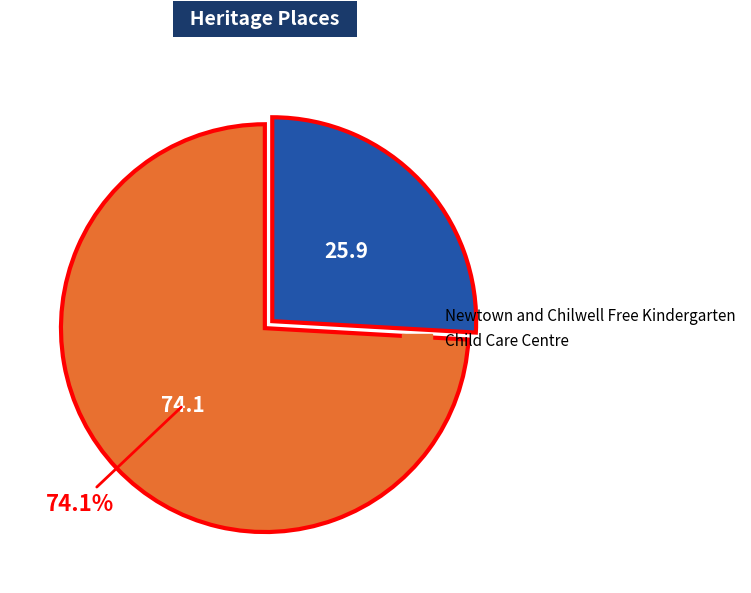

Is the sum of Newtown and Chilwell Free Kindergarten and Child Care Centre greater than half?

Yes